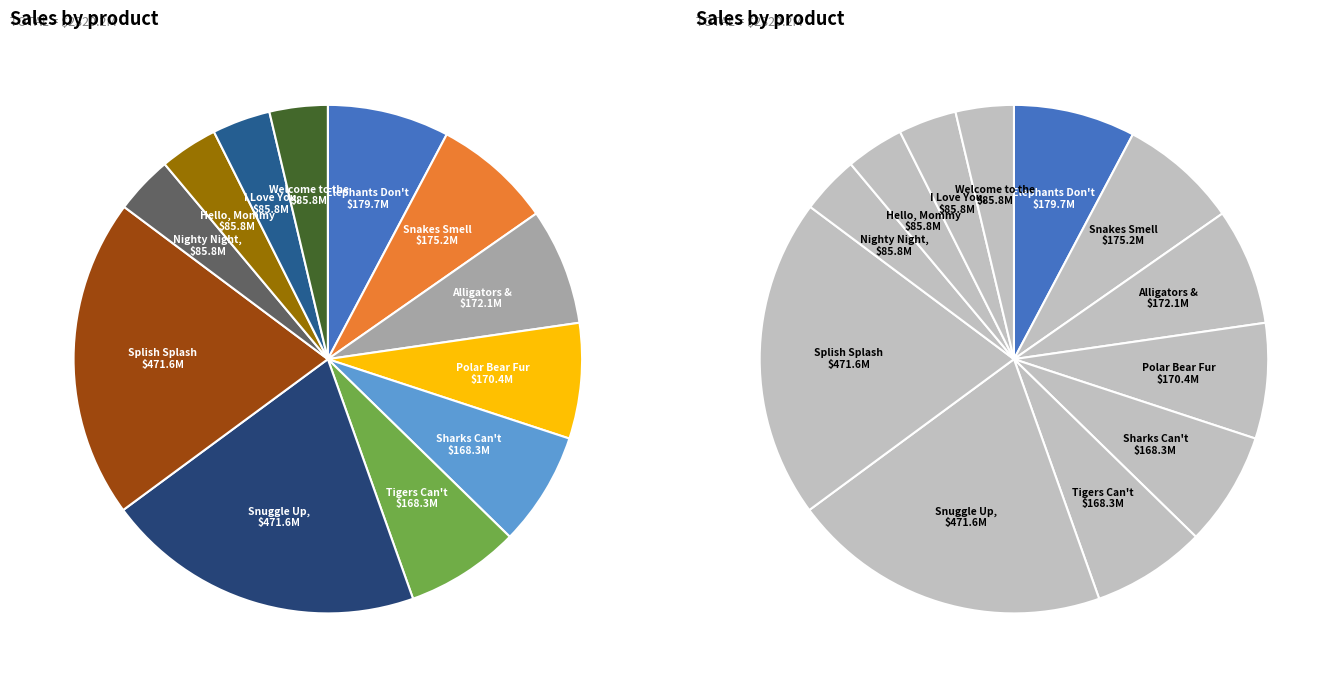

Rank the categories by value from lowest to highest.

Welcome to the World, Zooborns!, I Love You, ZooBorns!, Hello, Mommy ZooBorns!, Nighty Night, ZooBorns, Sharks Can't Smile!, Tigers Can't Purr!, Polar Bear Fur Isn't White!, Alligators and Crocodiles Can't Chew!, Snakes Smell with Their Tongues!, Elephants Don't Like Ants!, Splish, Splash, ZooBorns!, Snuggle Up, ZooBorns!